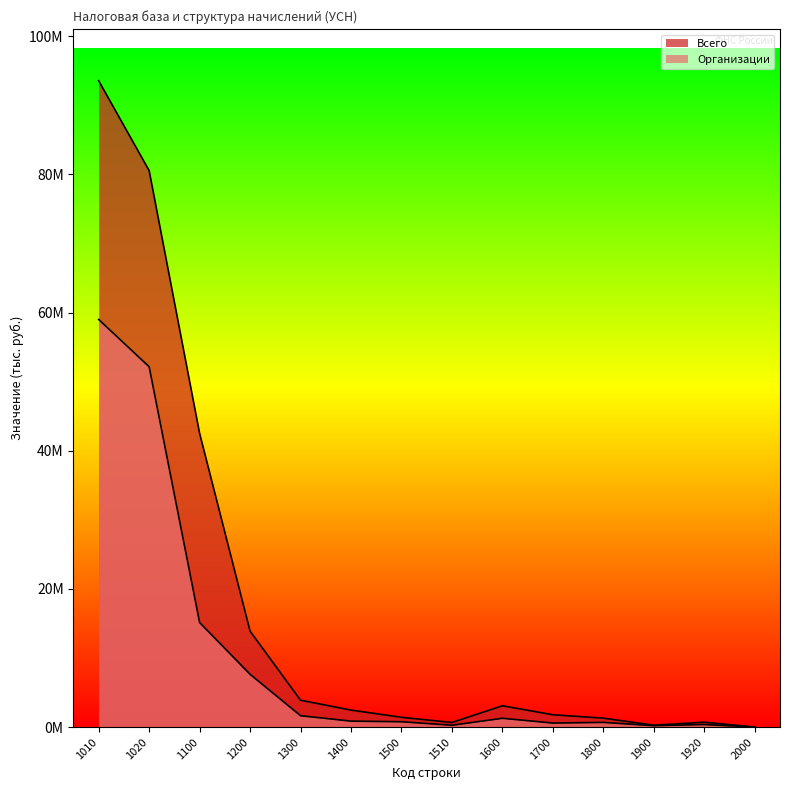

Reading left to right, transcribe all the data shown in this chart.

Всего: 93536754	80531093	42509036	13888885	3894393	2469903	1424490	676016	3094721	1793888	1300833	279858	716741	13142
Организации: 58986631	52147783	15135041	7642911	1655913	871584	784329	278146	1284369	593439	690930	215144	383870	5374